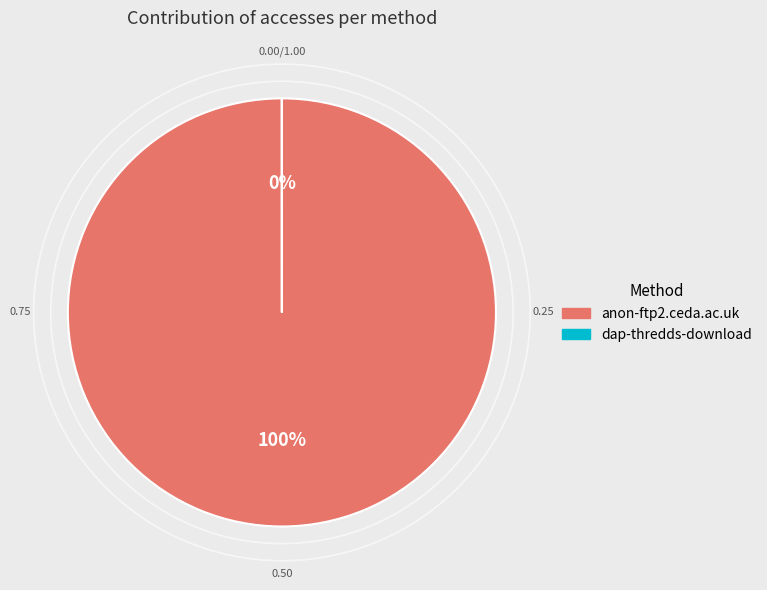

How many segments does this pie chart have?

2